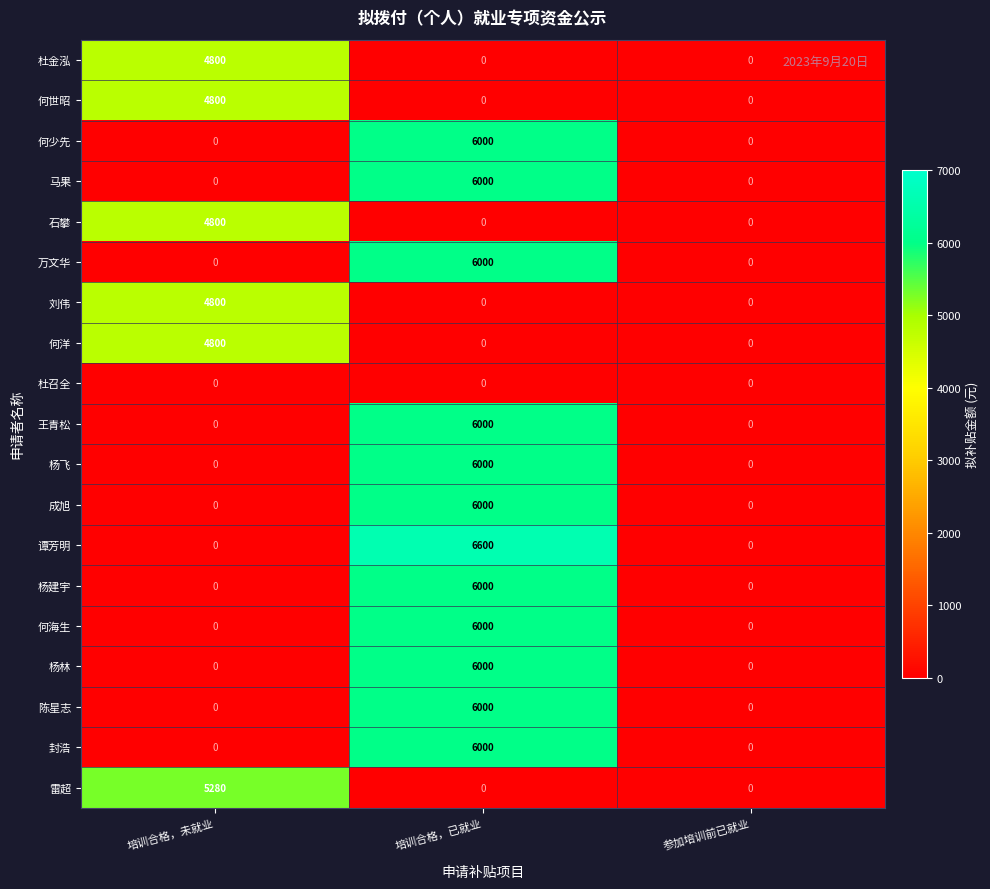

What is the difference between the maximum and second lowest values in the 杜金泓 series?

4800